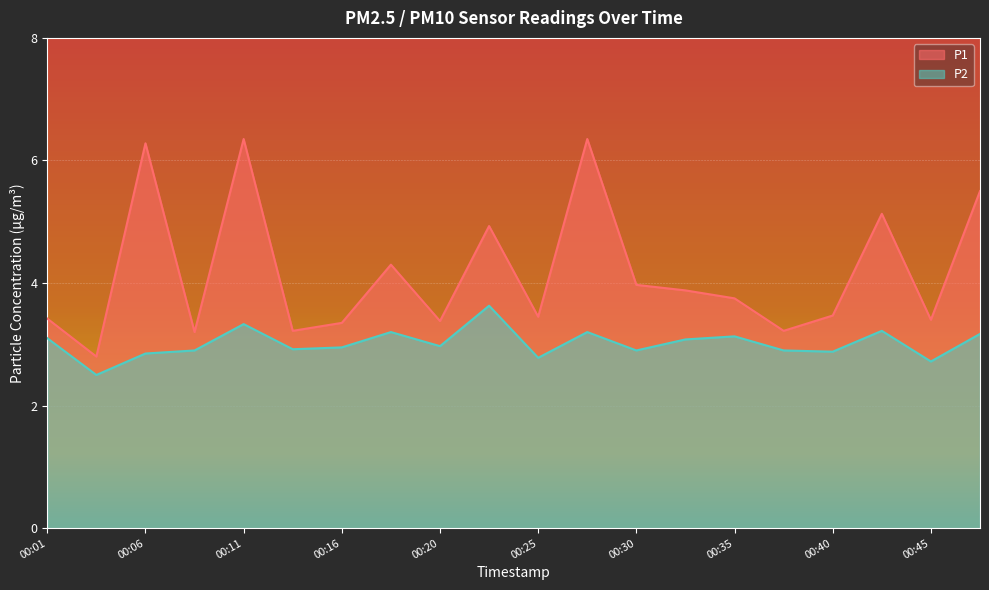

List the series in order of their overall mean, lowest first.

P2, P1